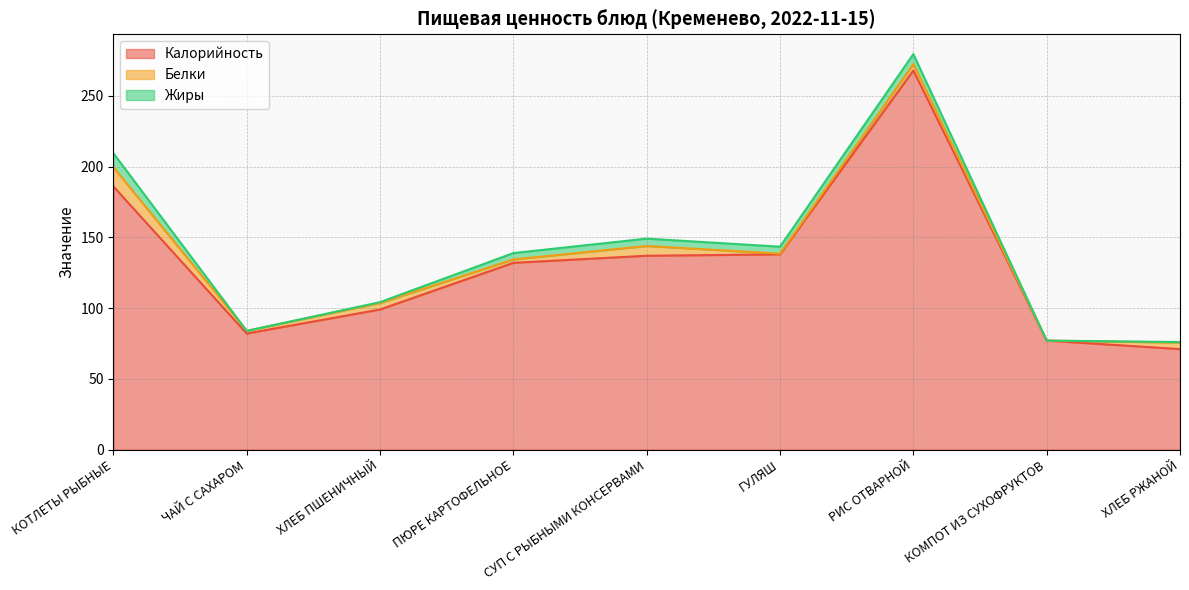

What position from the left is СУП С РЫБНЫМИ КОНСЕРВАМИ?

5